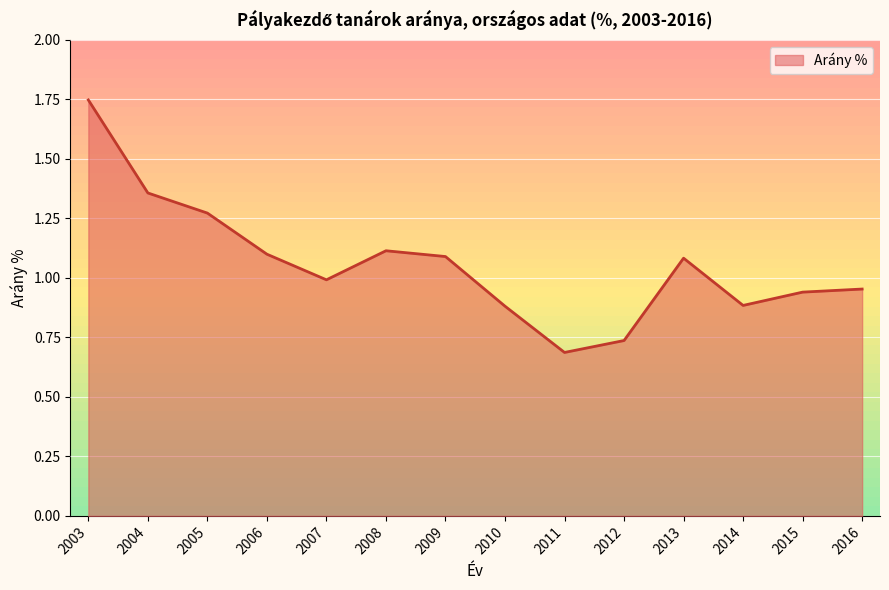

At which label does the data first exceed 1?

2003